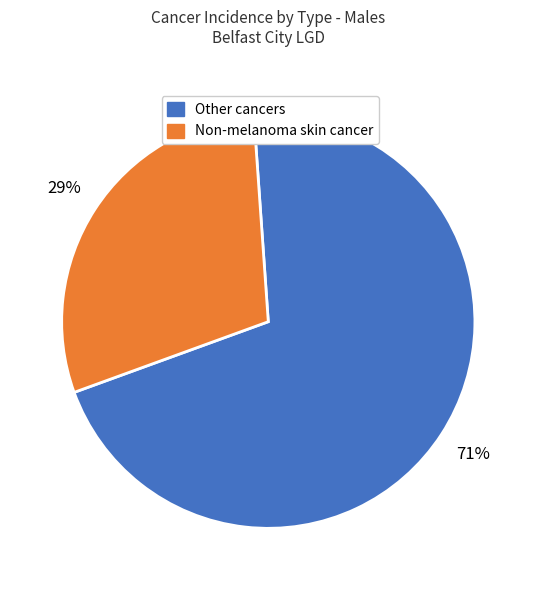

Is there any slice that represents more than half of the pie?

Yes